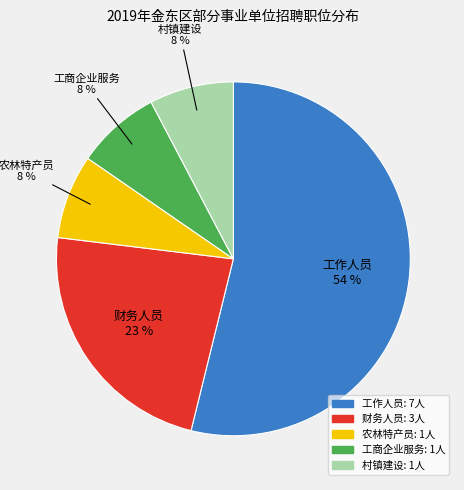

How many segments does this pie chart have?

5